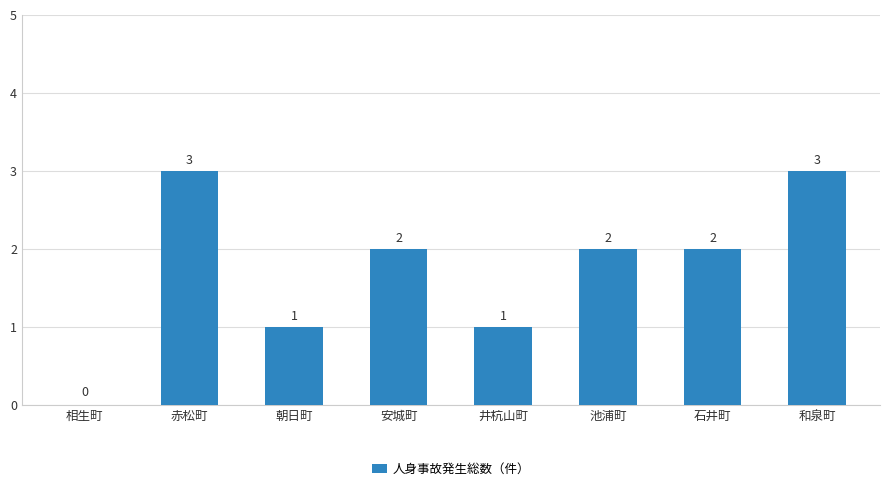

The chart shows a value of 3 at 池浦町. True or false?

False